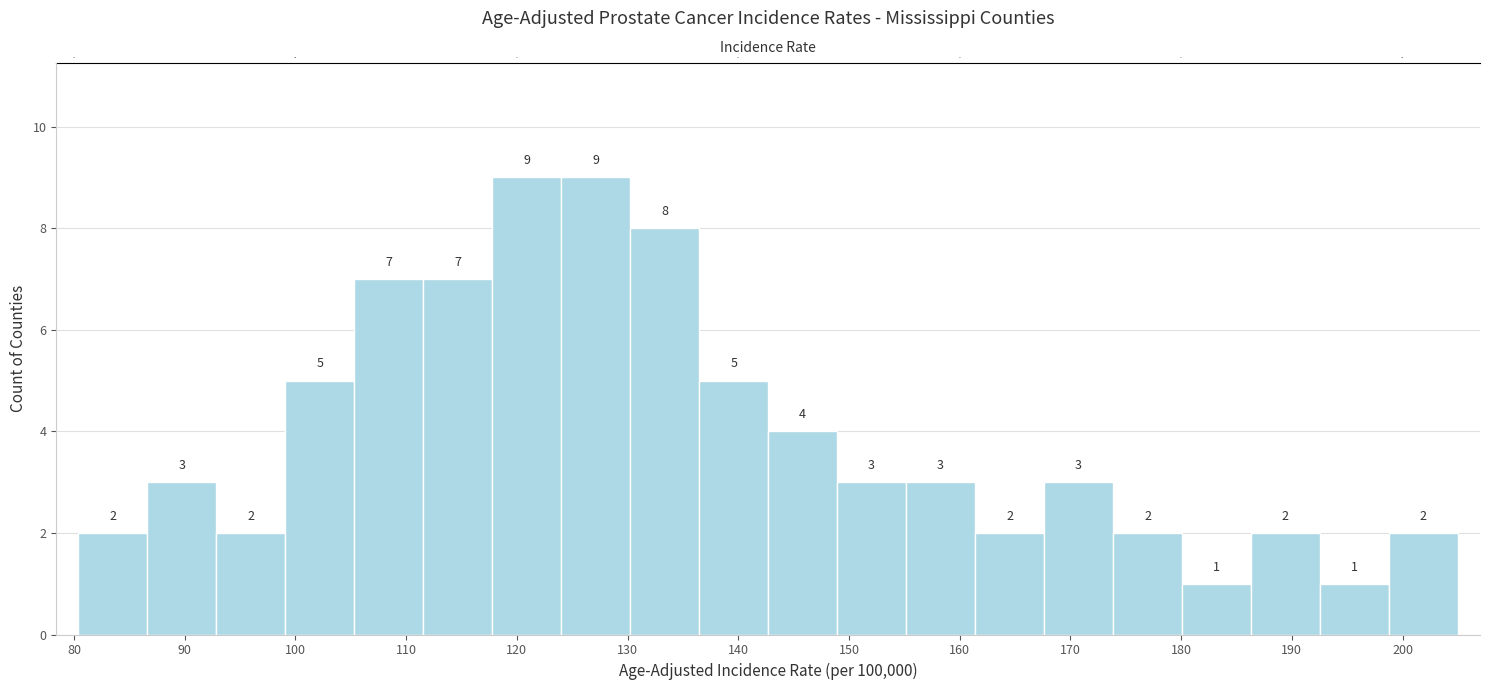

Reading left to right, list every bar in this chart as the range it spans on the x-axis followed by its height. The bar edges are not printed on the chart, so give them approximately, as read against the axis.

80 to 87: 2
87 to 93: 3
93 to 99: 2
99 to 105: 5
105 to 112: 7
112 to 118: 7
118 to 124: 9
124 to 130: 9
130 to 136: 8
136 to 143: 5
143 to 149: 4
149 to 155: 3
155 to 161: 3
161 to 168: 2
168 to 174: 3
174 to 180: 2
180 to 186: 1
186 to 193: 2
193 to 199: 1
199 to 205: 2